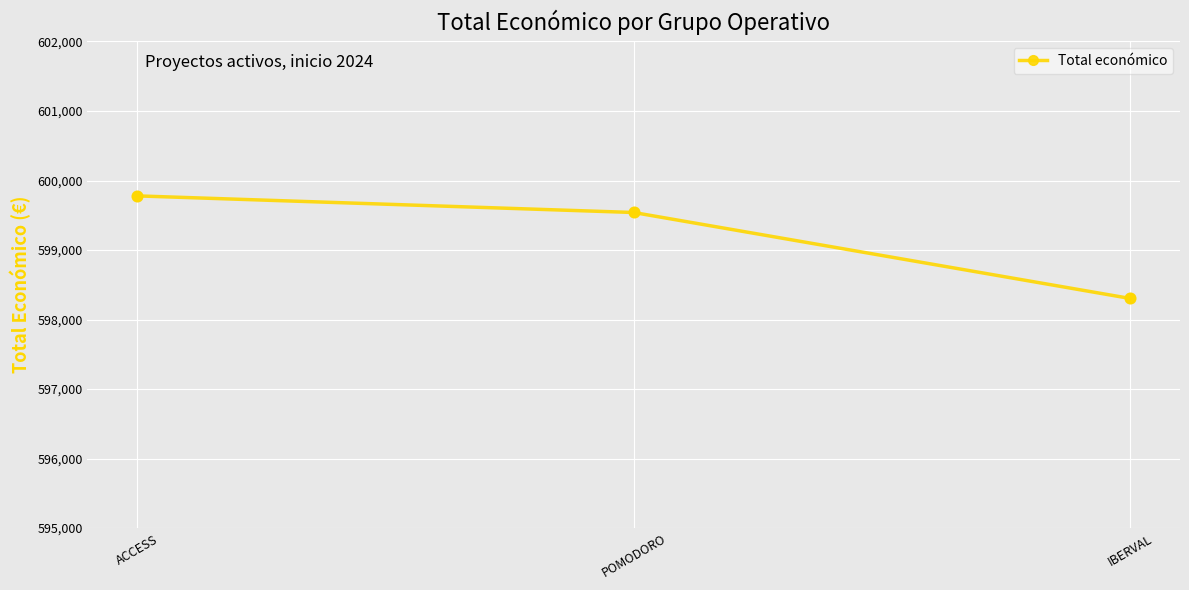

What is the change in value from ACCESS to POMODORO?

-239